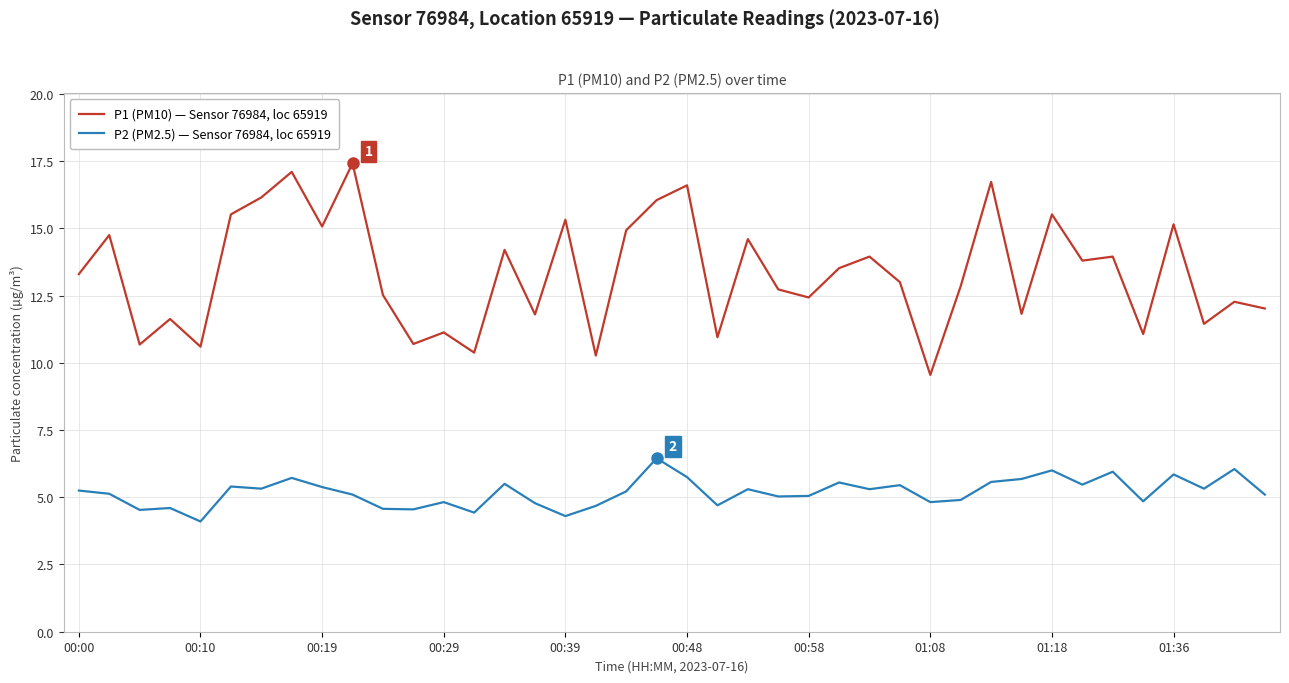

List the series in order of their overall mean, highest first.

P1 (PM10) — Sensor 76984, loc 65919, P2 (PM2.5) — Sensor 76984, loc 65919